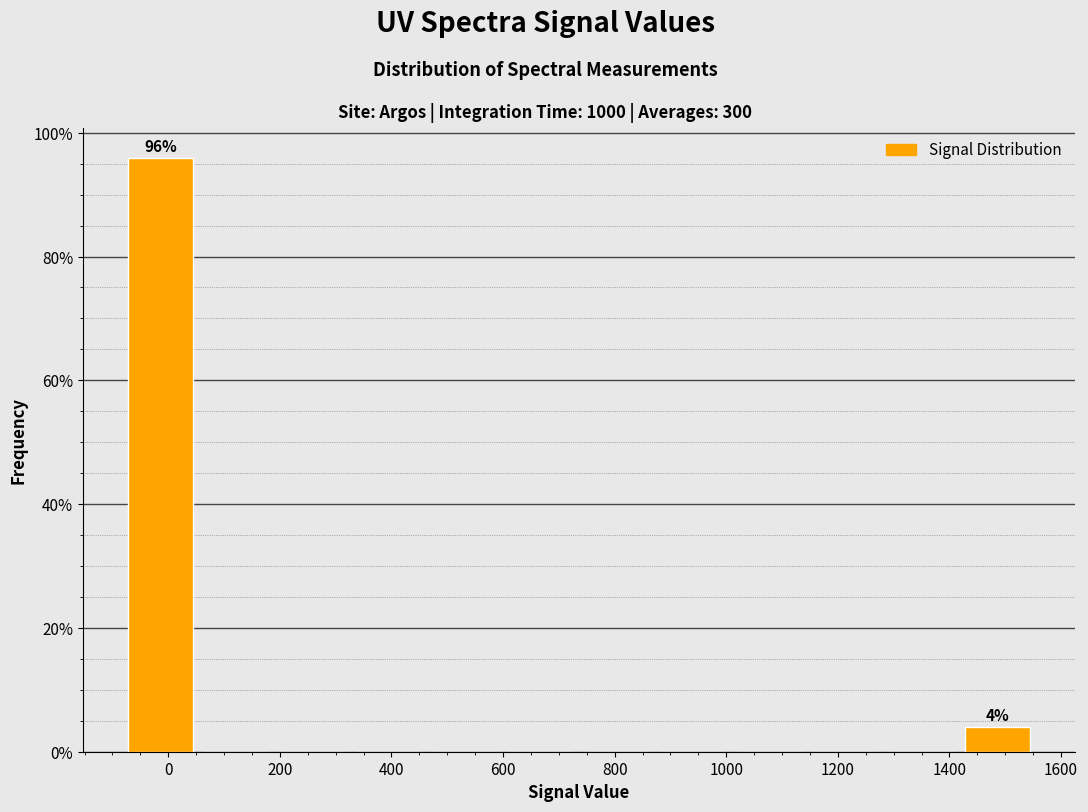

Over which range of the x-axis is the bar tallest?

-80 to 60